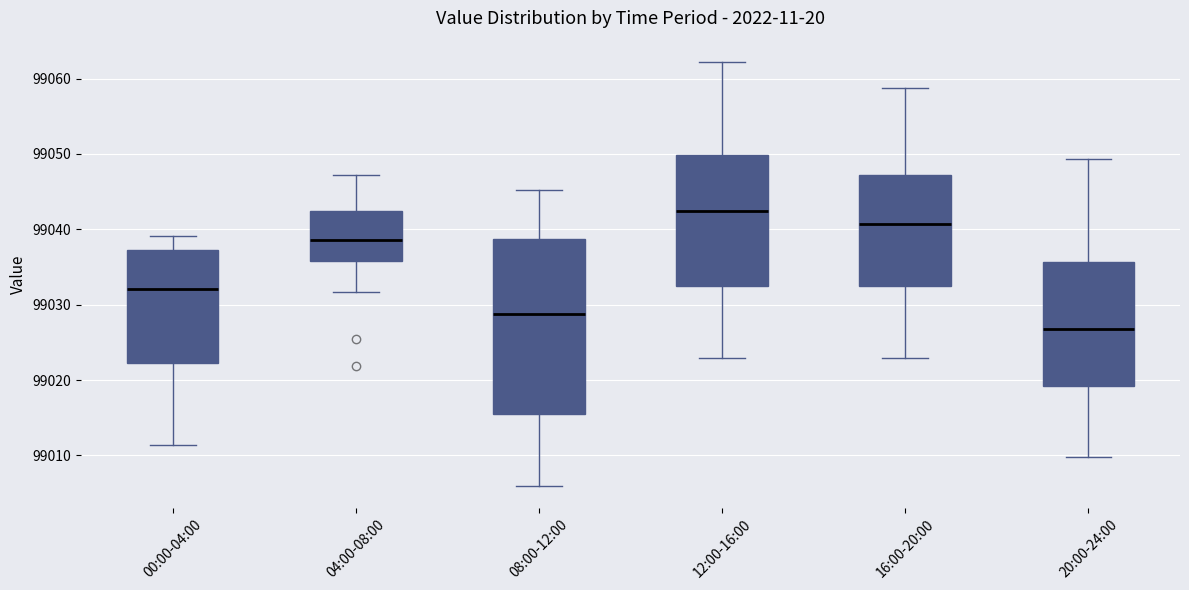

Reading left to right, transcribe this box plot: for each box, give where its median line is, the range the box spans, and where its two whiskers end, as read against the y-axis. The values are not printed on the chart, so give them approximately, as read against the axis.

00:00-04:00: median 99032, box 99022 to 99037, whiskers 99011 to 99039
04:00-08:00: median 99039, box 99036 to 99042, whiskers 99032 to 99047
08:00-12:00: median 99029, box 99016 to 99039, whiskers 99006 to 99045
12:00-16:00: median 99042, box 99033 to 99050, whiskers 99023 to 99062
16:00-20:00: median 99041, box 99033 to 99047, whiskers 99023 to 99059
20:00-24:00: median 99027, box 99019 to 99036, whiskers 99010 to 99049